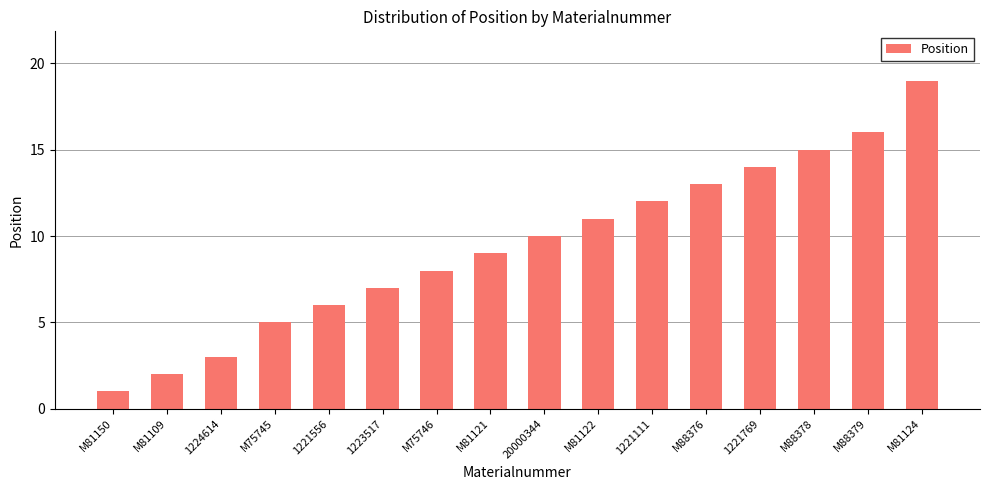

Reading left to right, list all the values displayed in this chart.

1	2	3	5	6	7	8	9	10	11	12	13	14	15	16	19